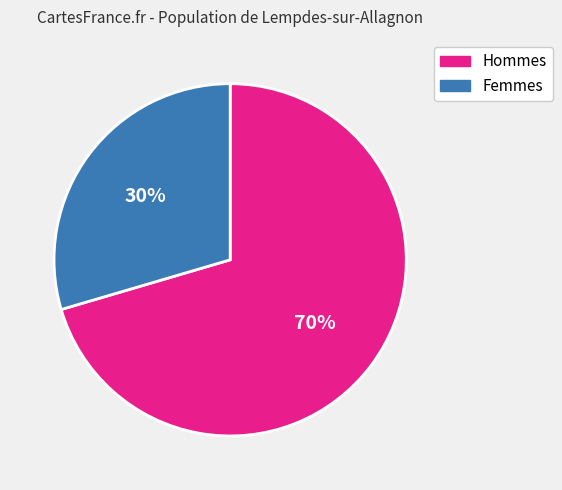

To the nearest percent, what is the average slice percentage?

50%